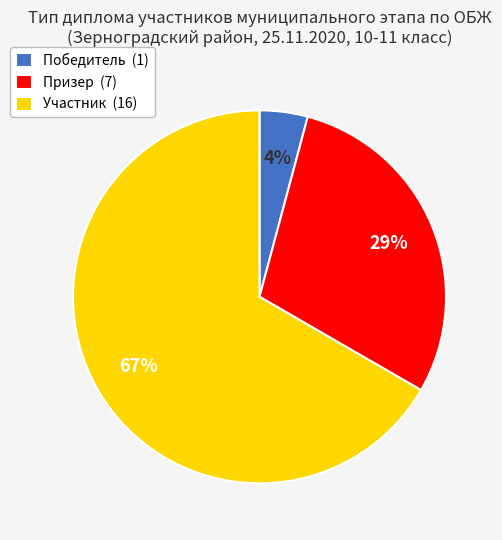

To the nearest percent, what portion does Победитель represent?

4%